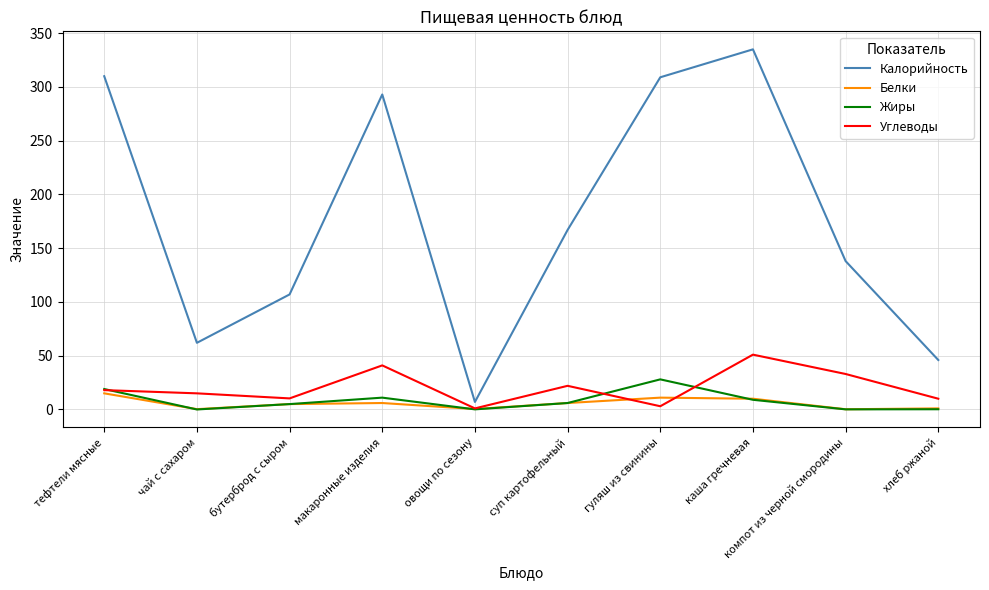

Does the chart display data point markers on the line(s)?

No